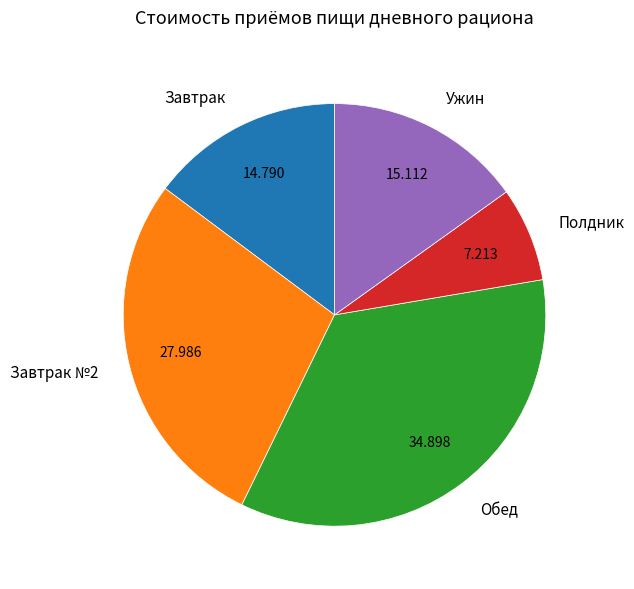

What is the largest slice in the pie chart?

Обед